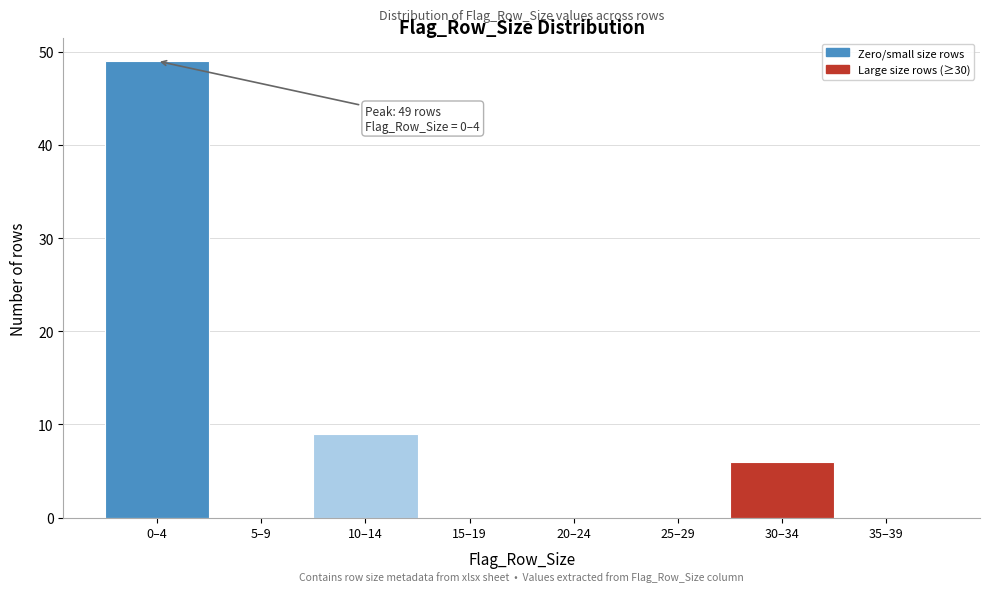

Reading left to right, list all the values displayed in this chart.

0–4=49	5–9=0	10–14=9	15–19=0	20–24=0	25–29=0	30–34=6	35–39=0